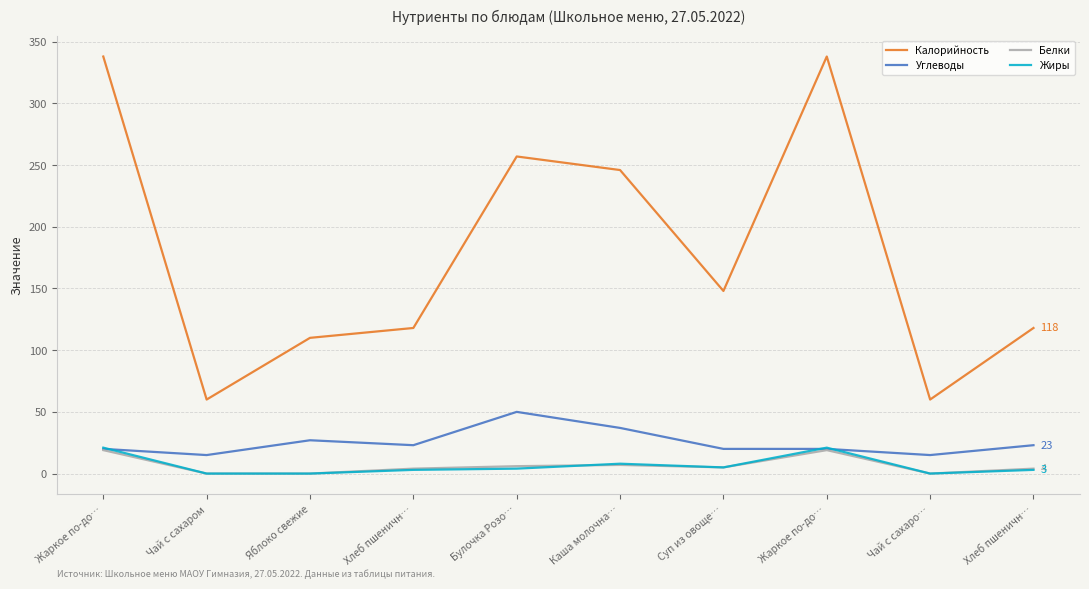

Is the value of Калорийность at Хлеб пшеничн… greater than the value of Белки at Хлеб пшеничн…?

Yes